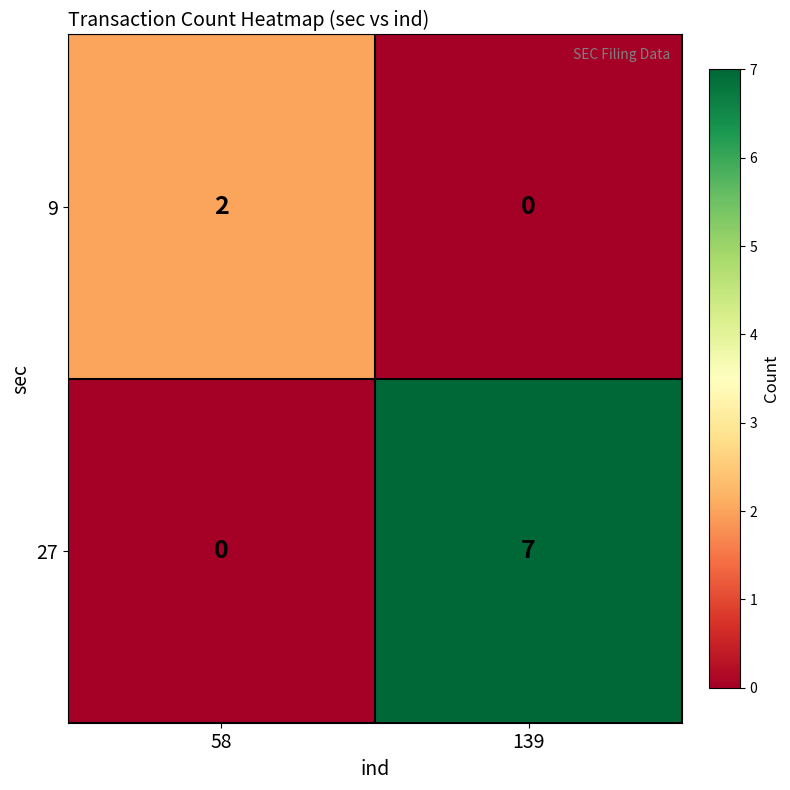

Where is 27 nearest to the value 3?

58